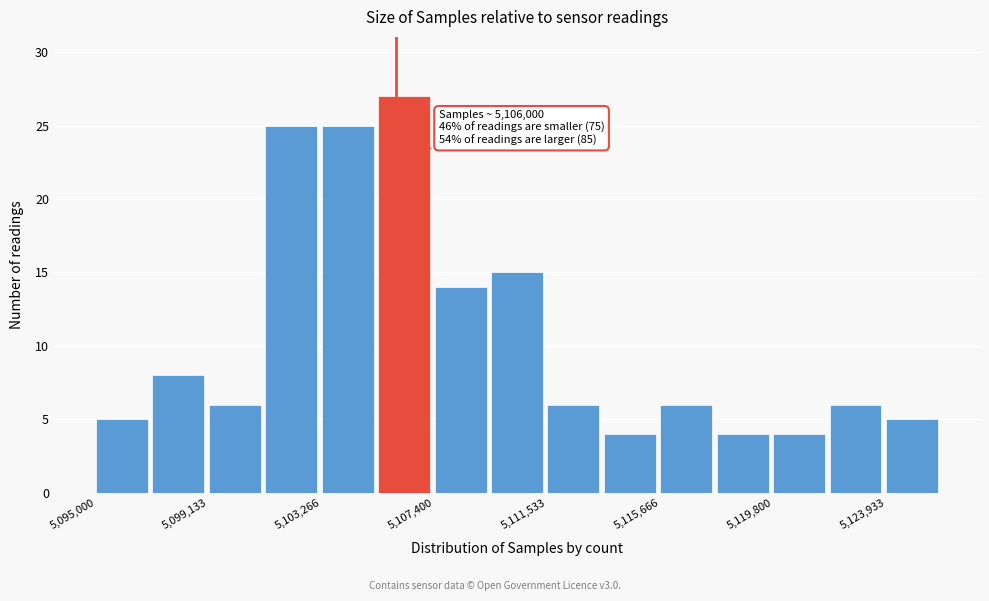

Which range on the x-axis has the tallest bar?

5105500 to 5107500